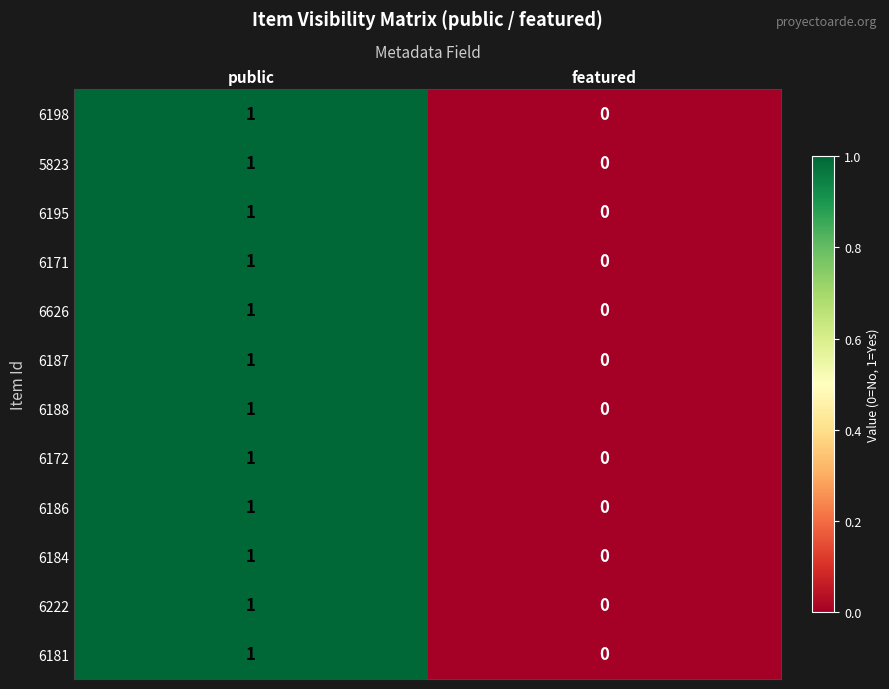

At which category is the sum across all series the highest?

public